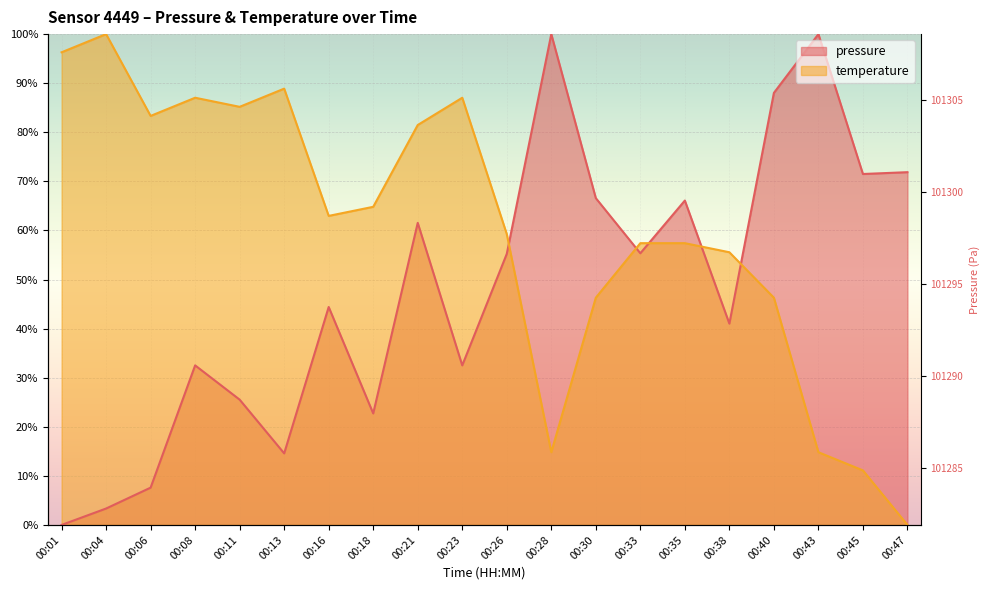

How many times do pressure and temperature cross each other?

5